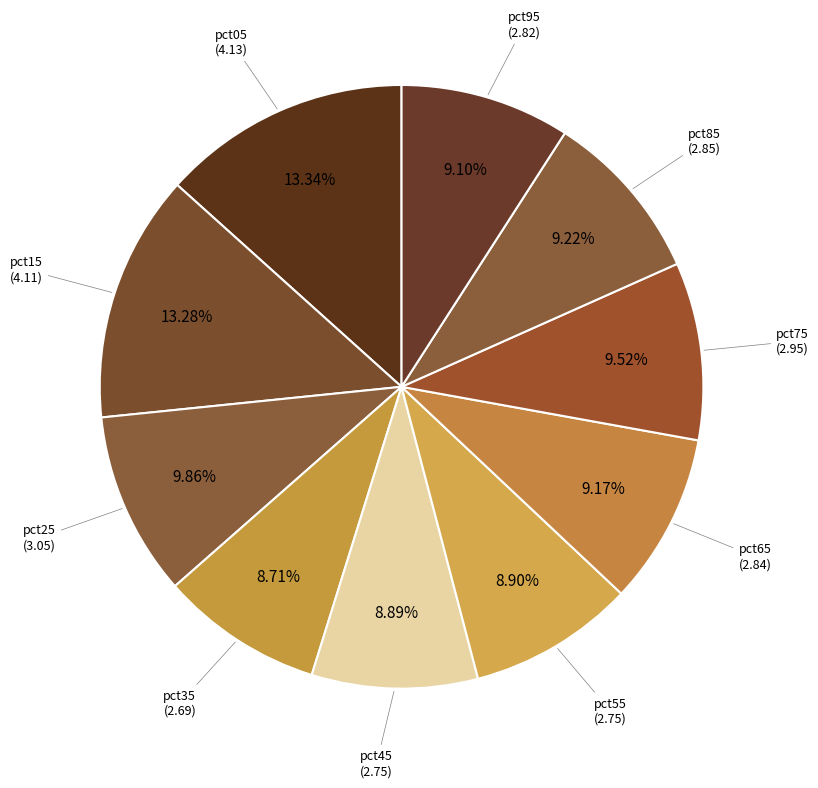

Is there a majority slice in this chart?

No